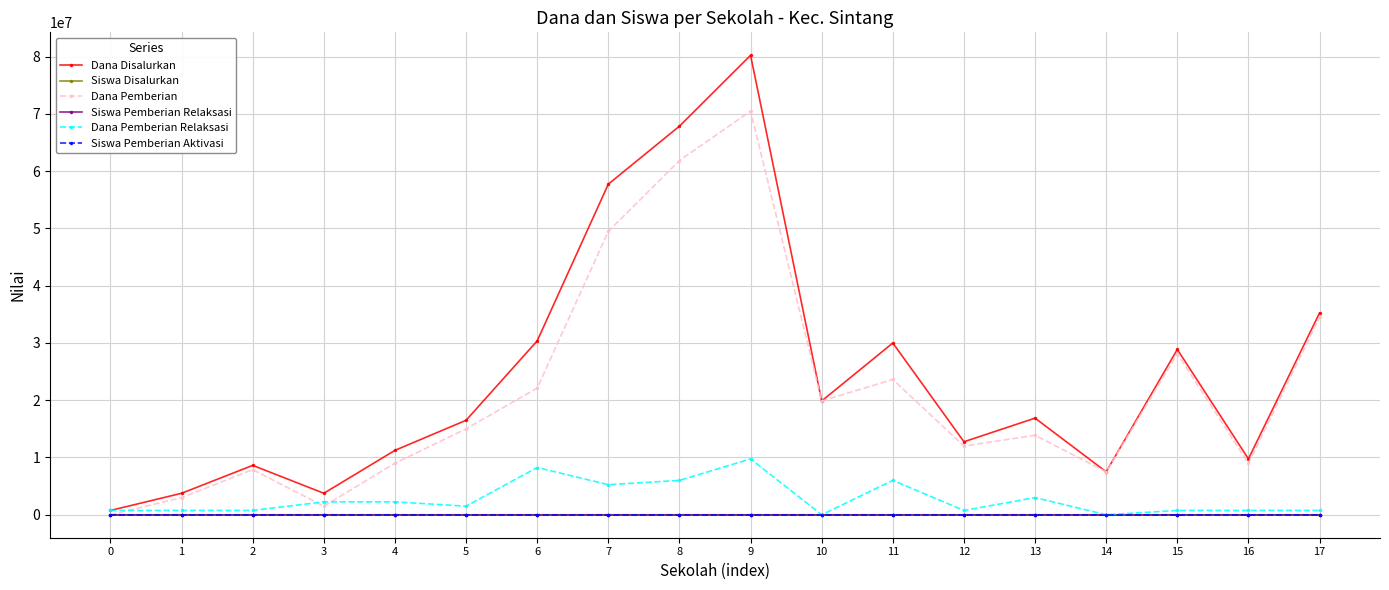

How many values in the Dana Pemberian Relaksasi series are below 1500000?

9